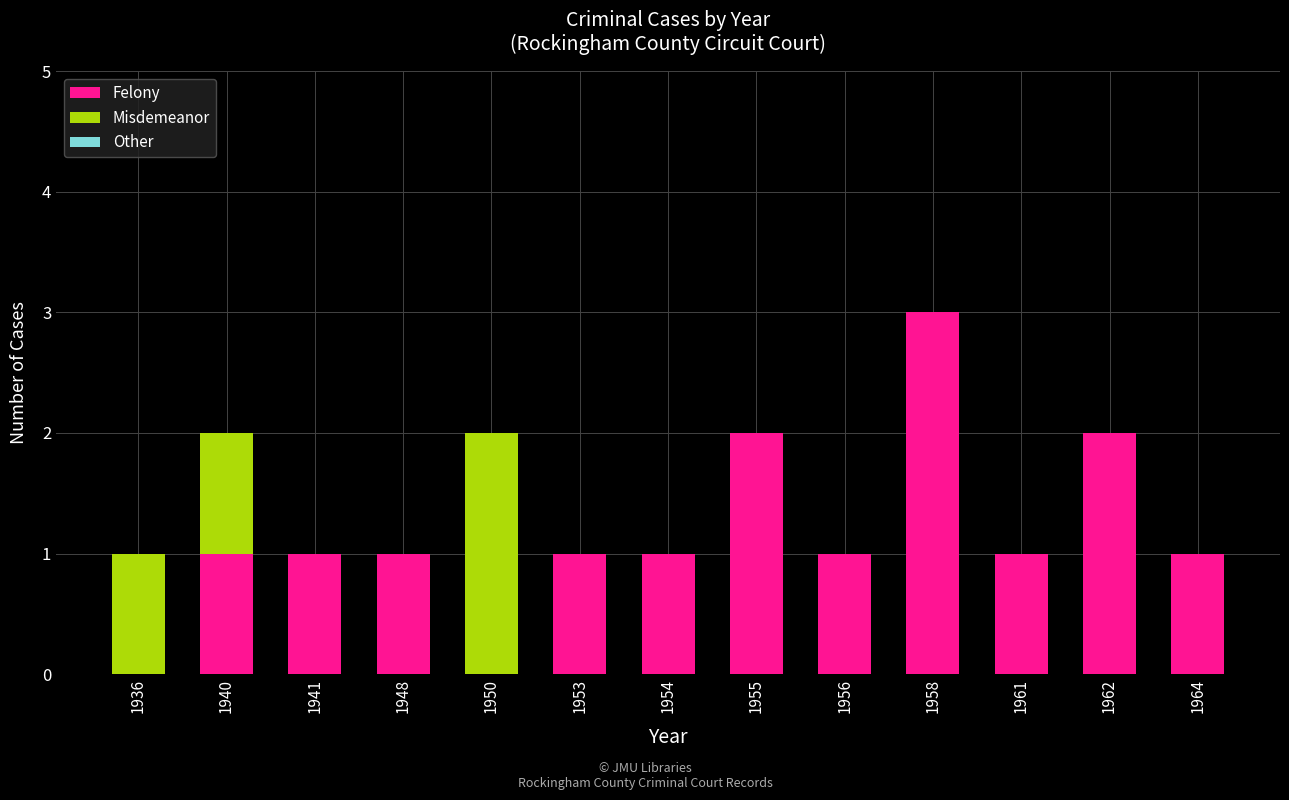

At which label does Felony reach its peak?

1958